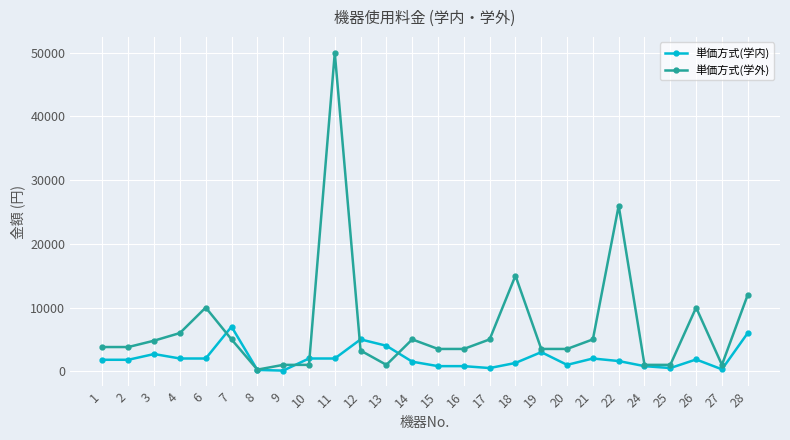

The 単価方式(学外) series shows 1000 at 13. True or false?

True